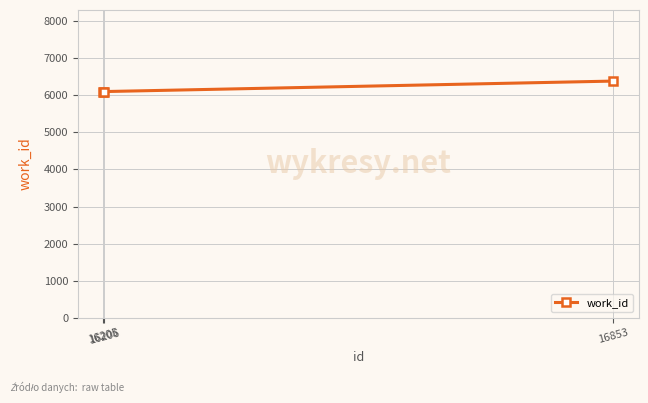

What is the maximum value shown in the chart?

6375